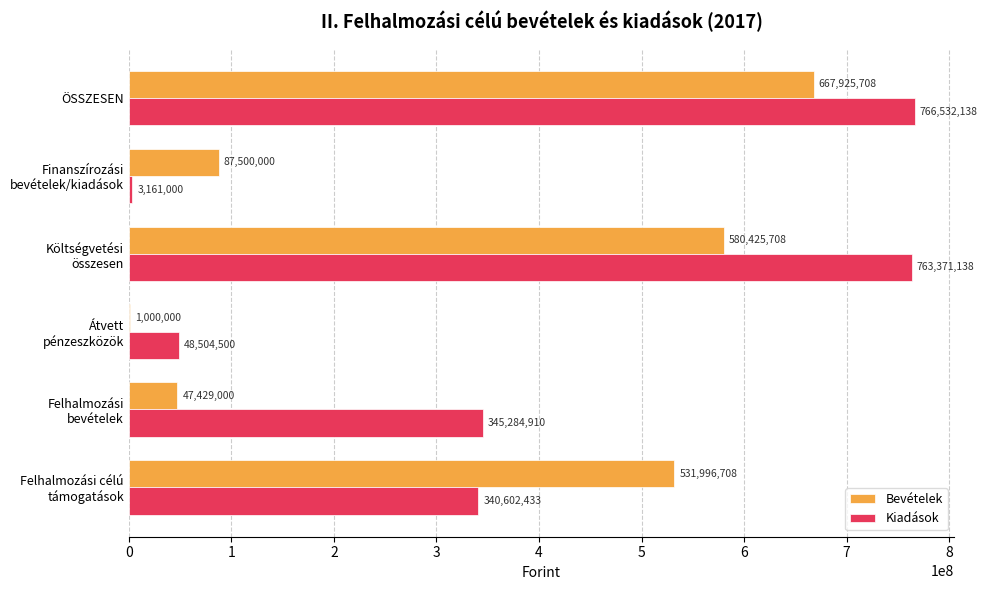

At which category is the sum across all series the highest?

ÖSSZESEN